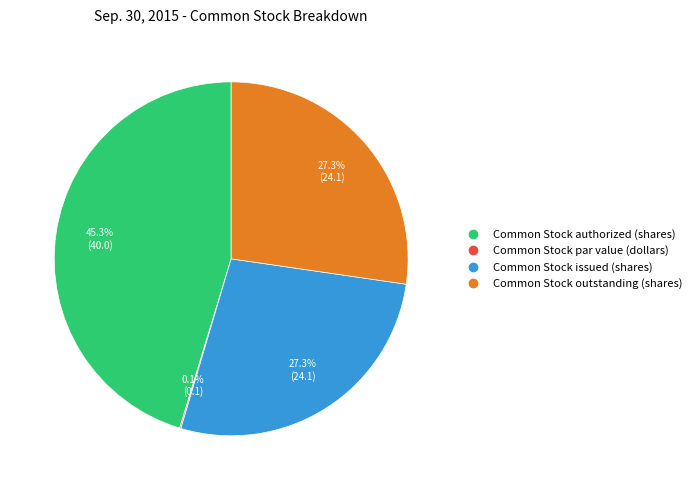

To the nearest percent, what percentage of the pie is Common Stock outstanding (shares)?

27%